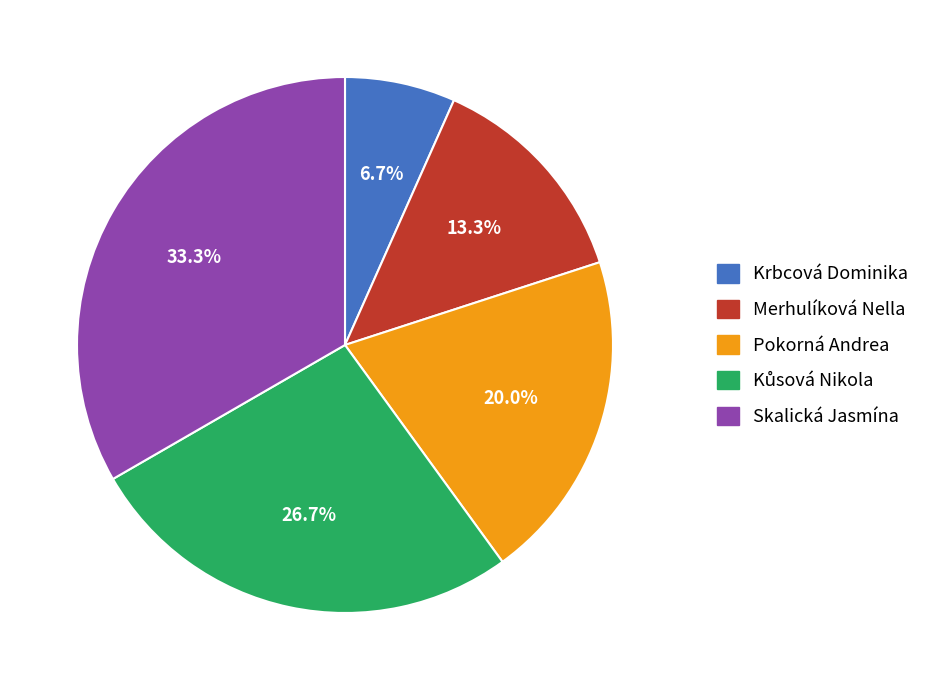

Is Krbcová Dominika the majority of the pie?

No